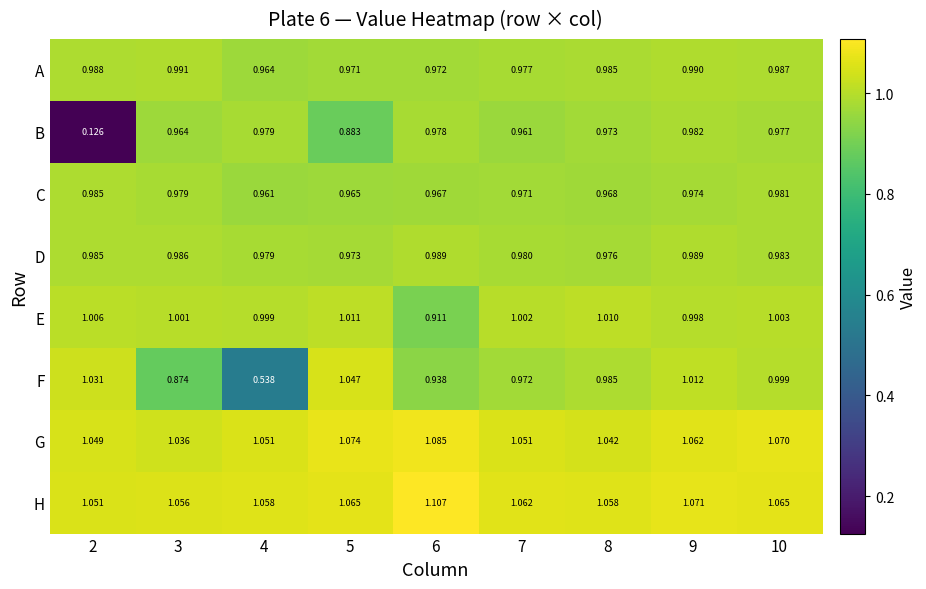

List the series in order of their peak value, lowest first.

B, C, D, A, E, F, G, H